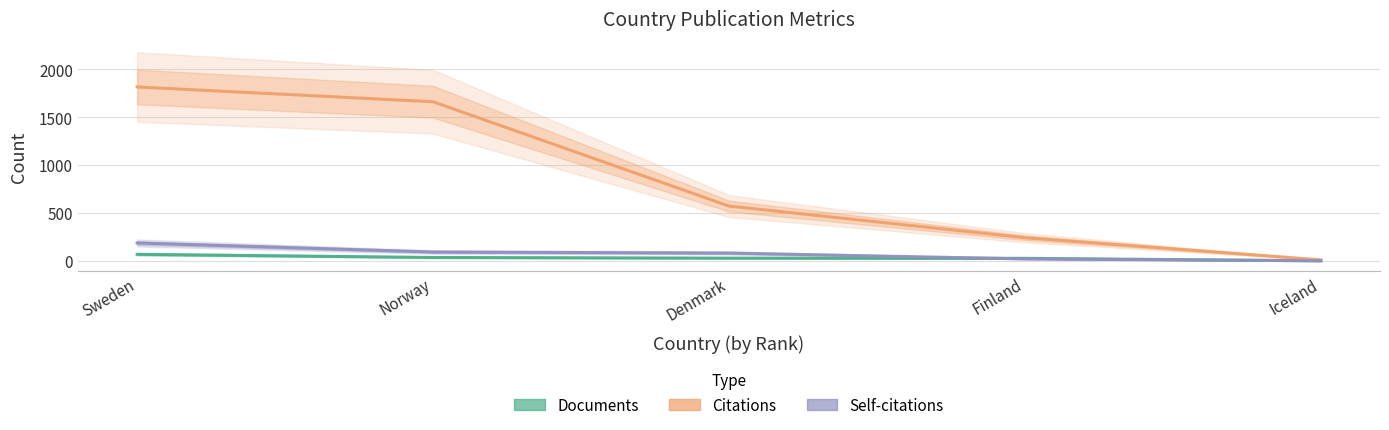

What is the average value of the Citations series?

860